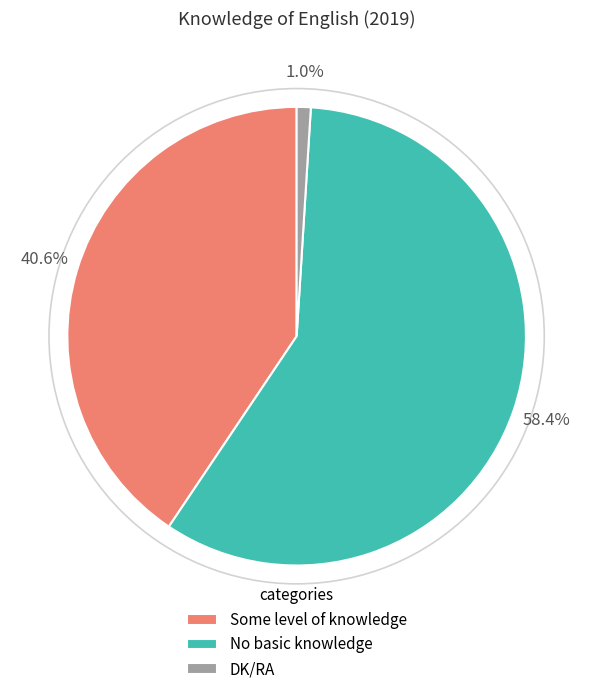

What is the total percentage of Some level of knowledge and DK/RA?

41.6%